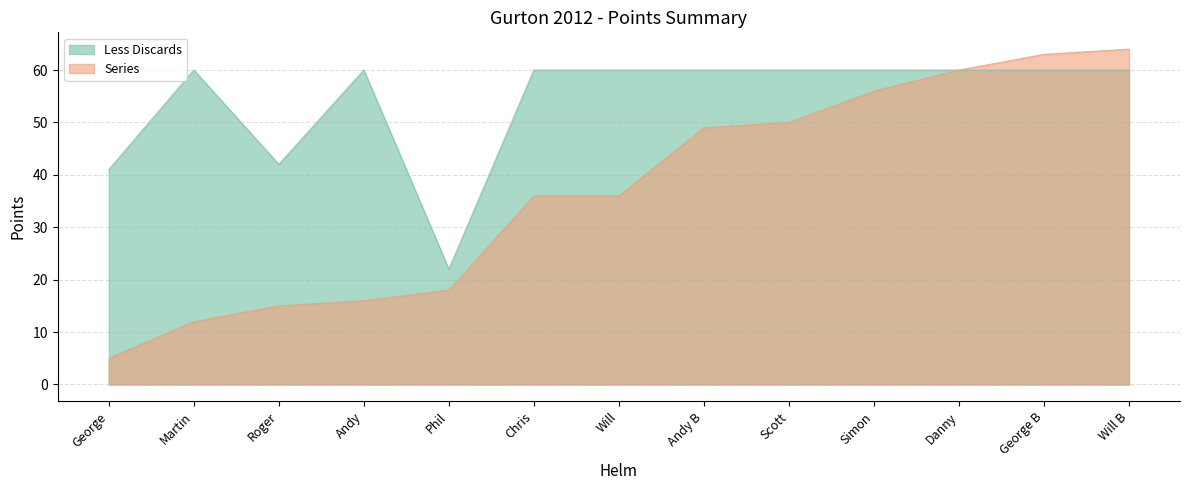

At which category is the sum across all series the highest?

Will B